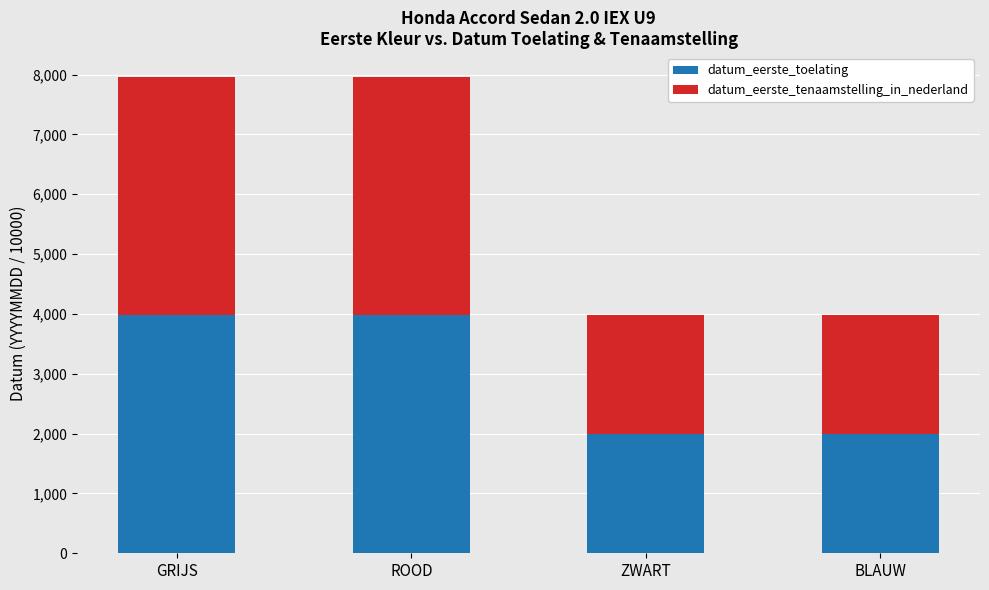

What is the total value across all series at ZWART?

3980.1